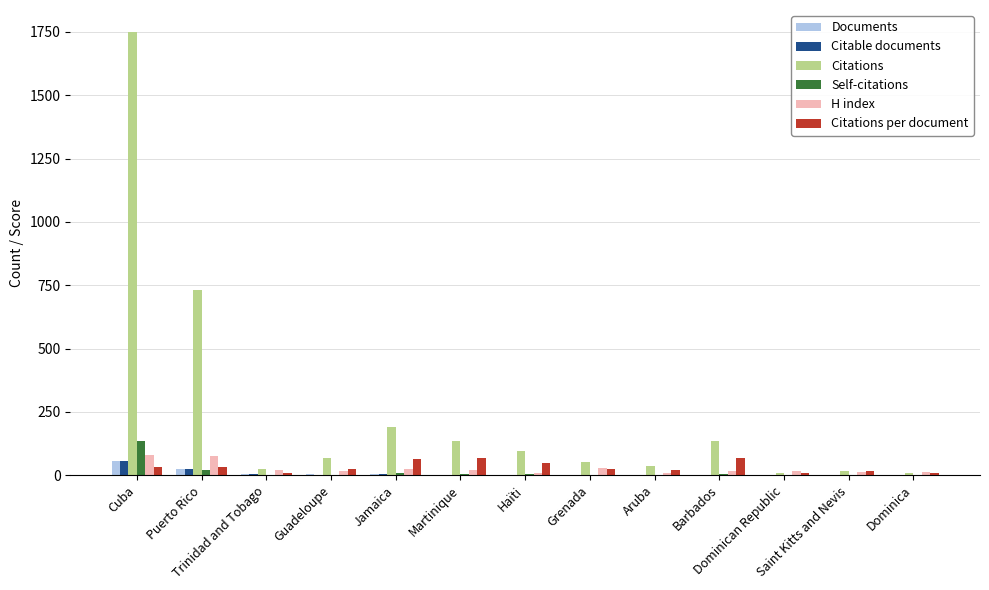

The Citable documents series shows 2.0 at Barbados. True or false?

True